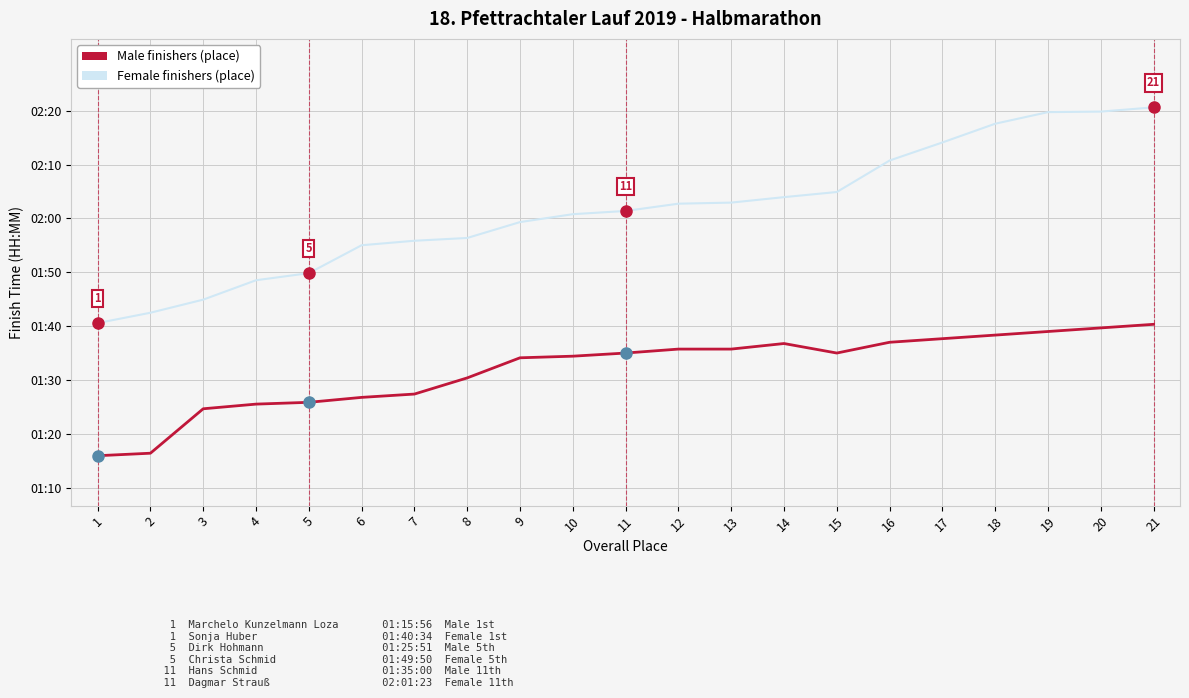

What are all the series names shown in the legend?

Male finishers (place), Female finishers (place)